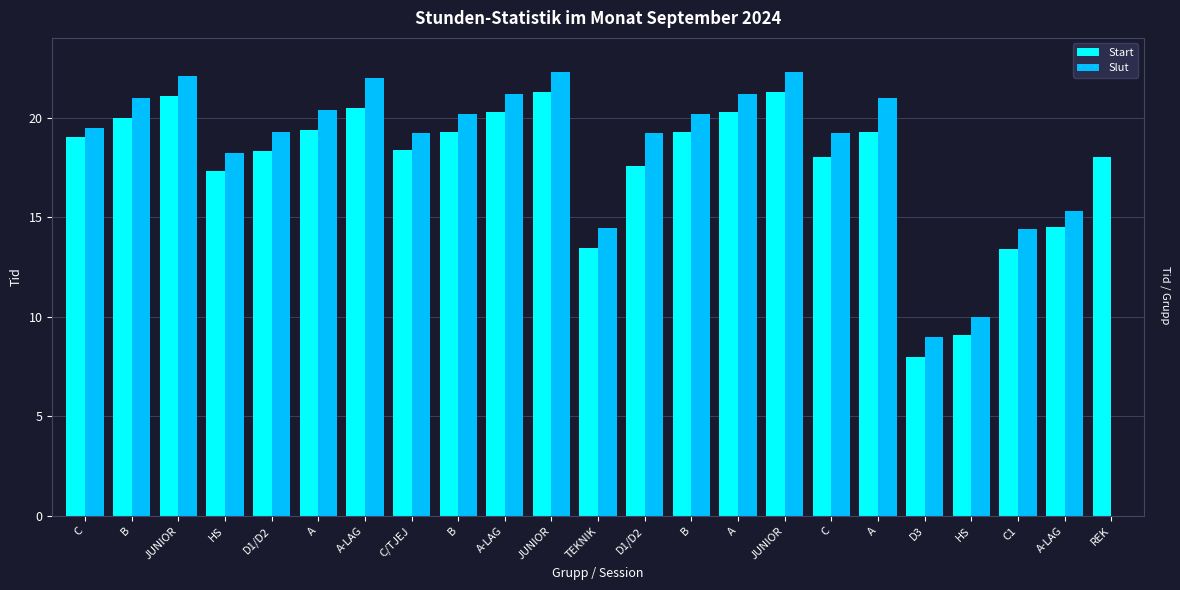

How many groups of bars are there?

23